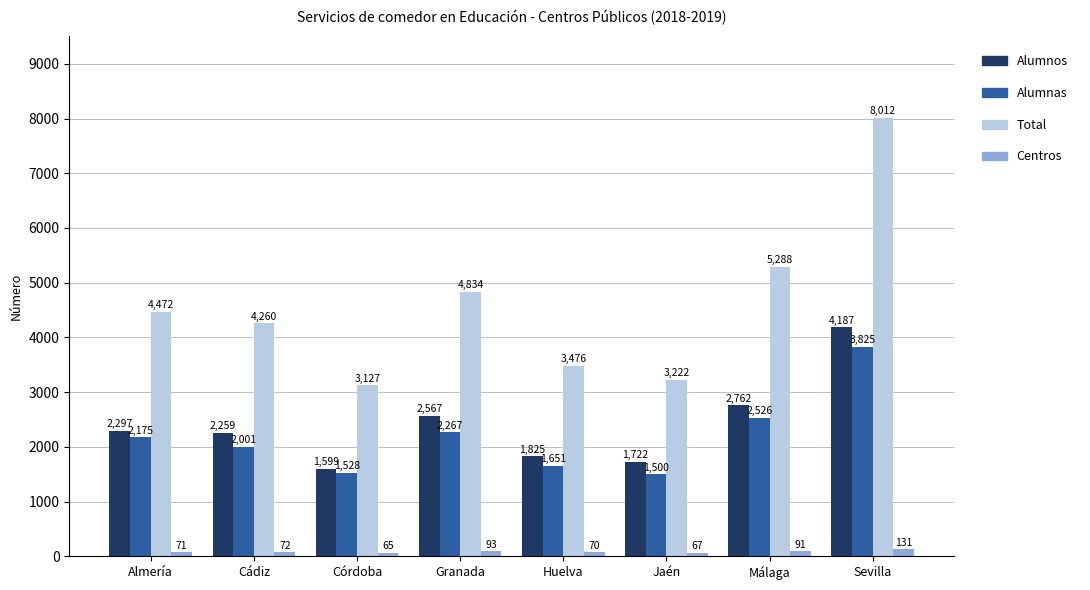

How many bars are there in total?

32